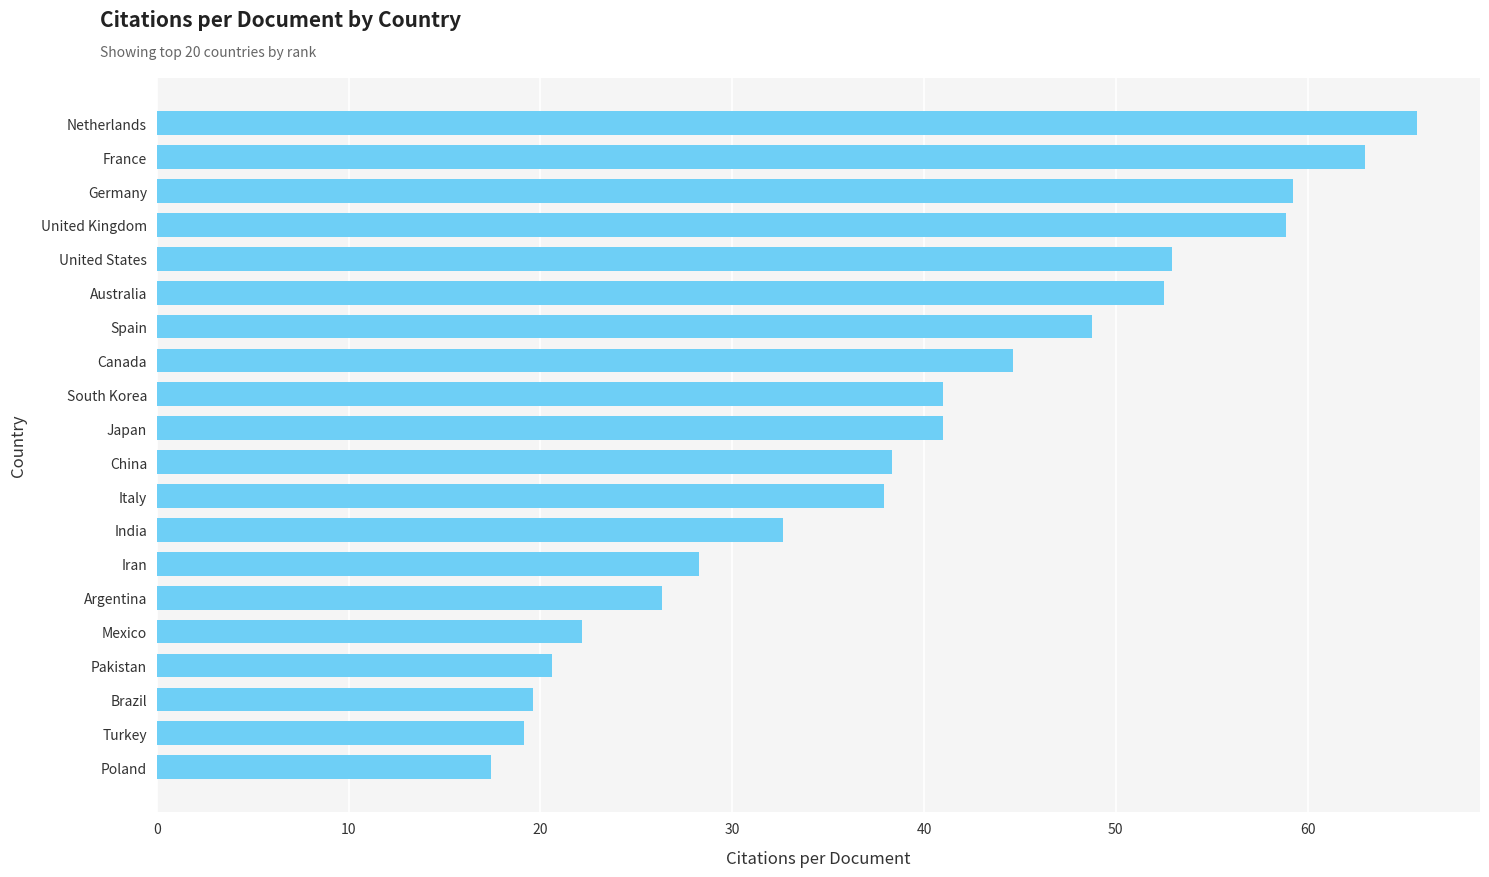

Which label corresponds to the smallest value in the chart?

Poland